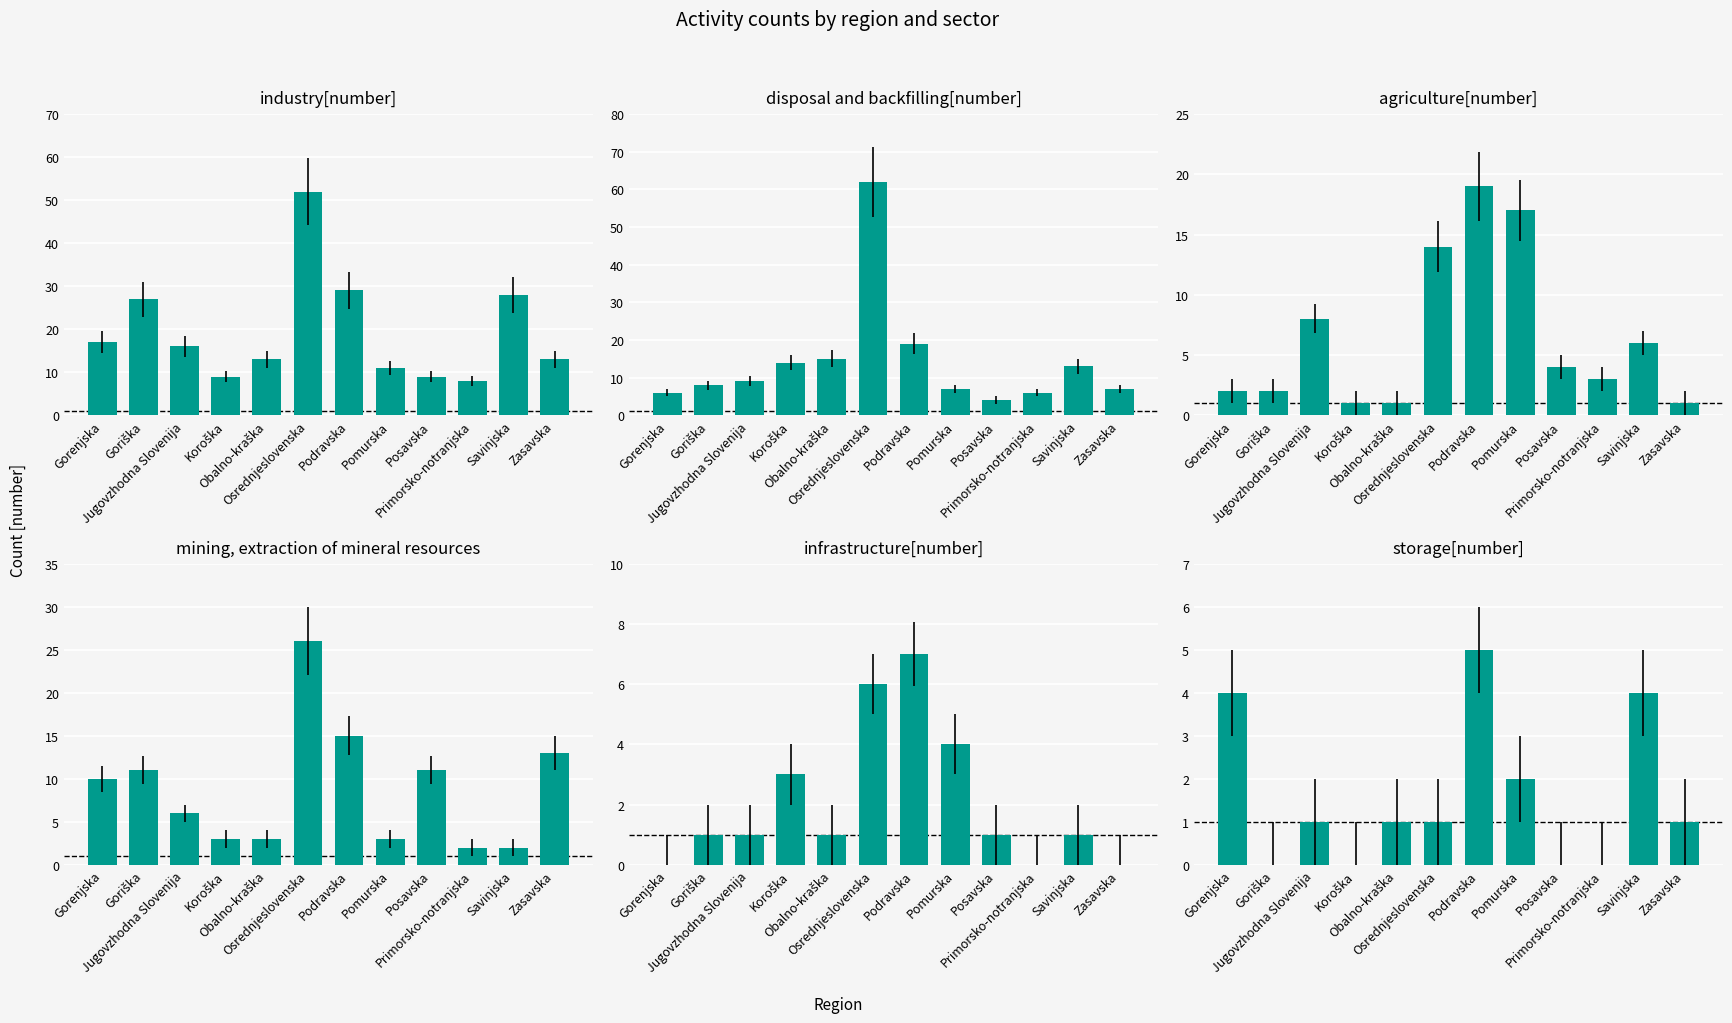

What is the sum of all mining, extraction of mineral resources values?

105